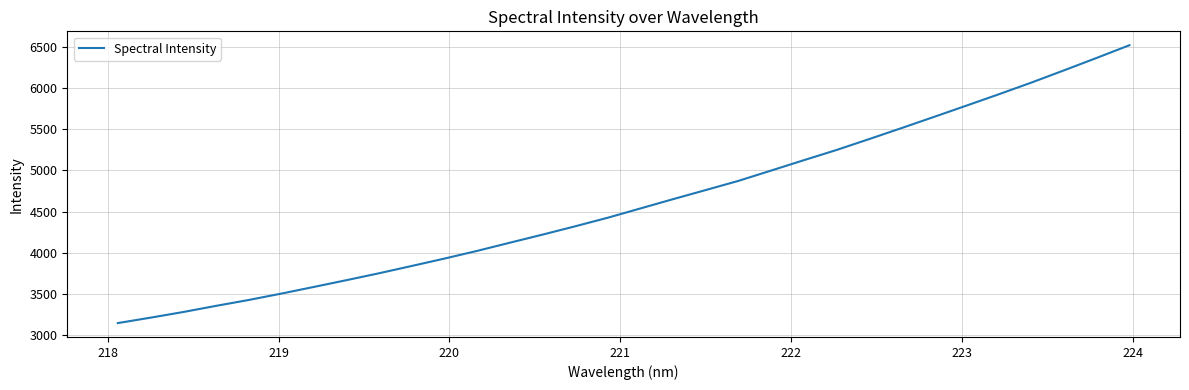

What is the difference between the maximum and minimum values?

3376.9